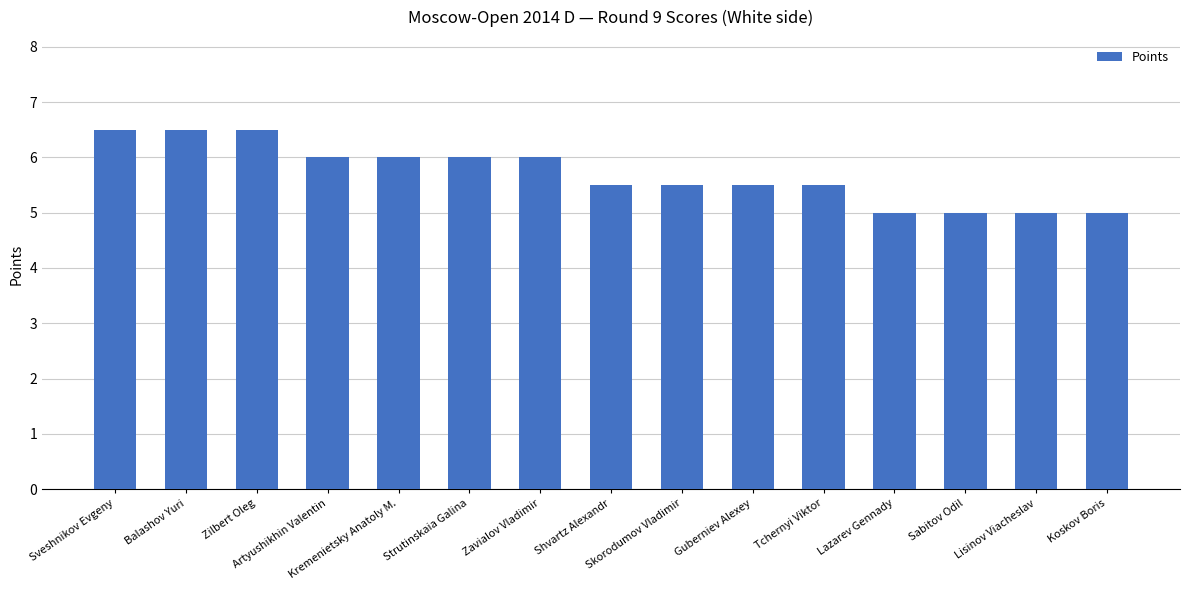

What is the difference between the second highest and second lowest values?

1.5